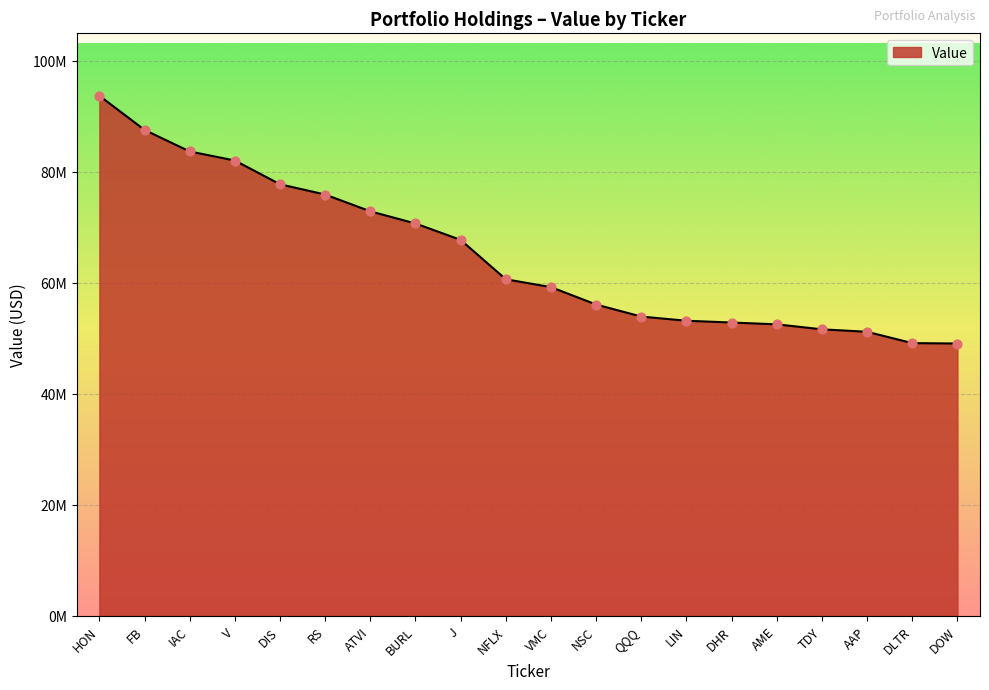

Approximately how many times larger is the value at V compared to VMC?

1.4